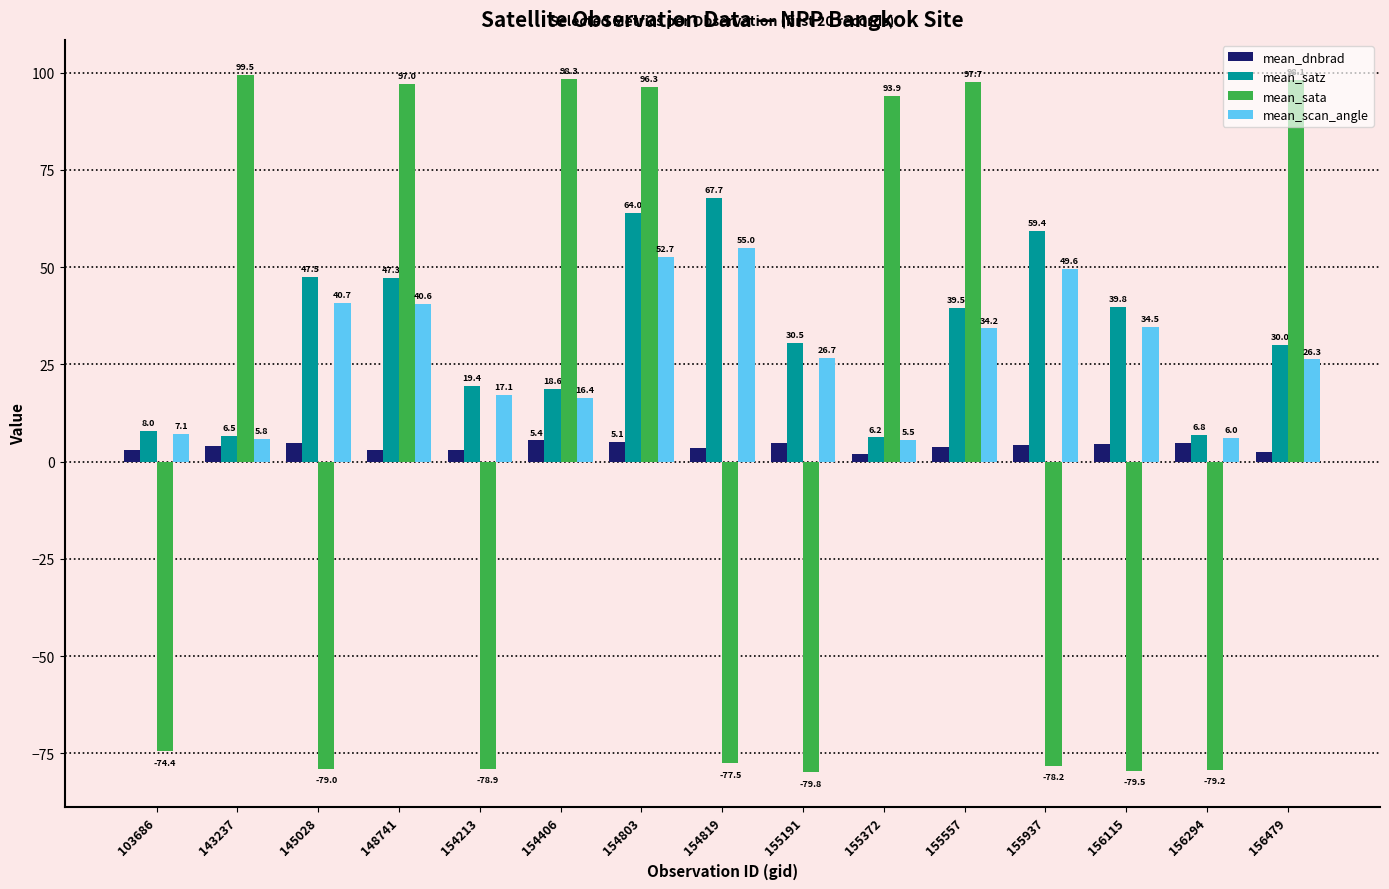

What is the difference between the highest and lowest values at 154803?

91.2